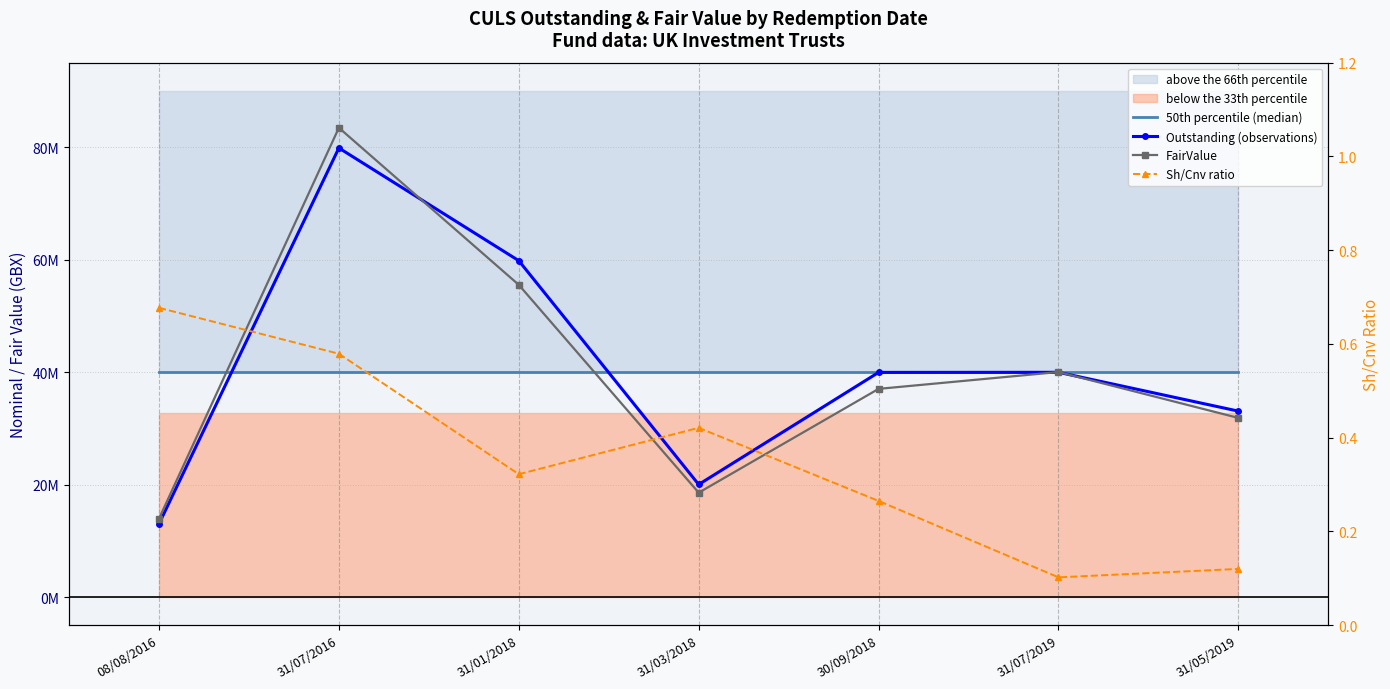

What is the sum of all 50th percentile (median) values?

279542368.0